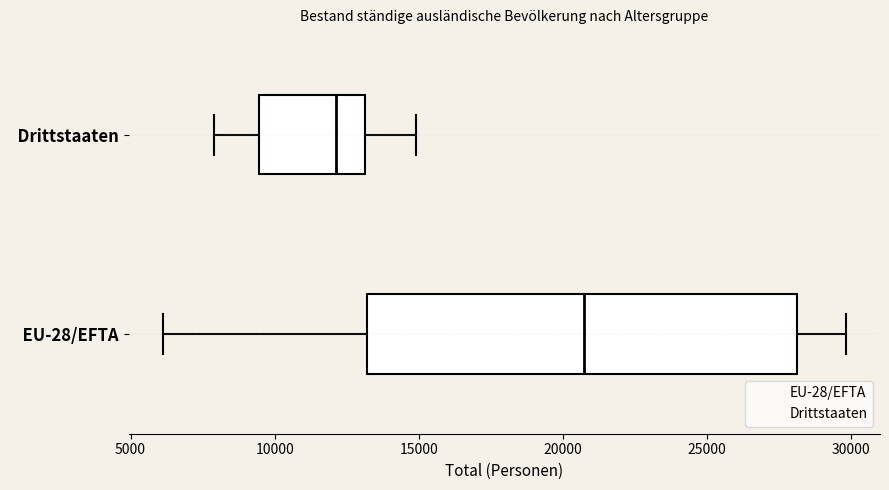

Which box is the widest, from its left edge to its right edge?

EU-28/EFTA